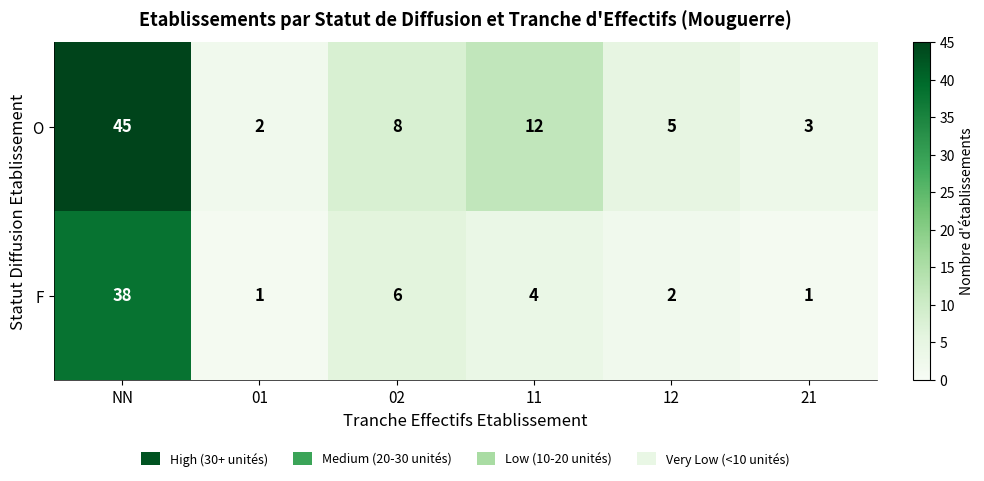

What is the spread (max minus min) of values at 11?

8